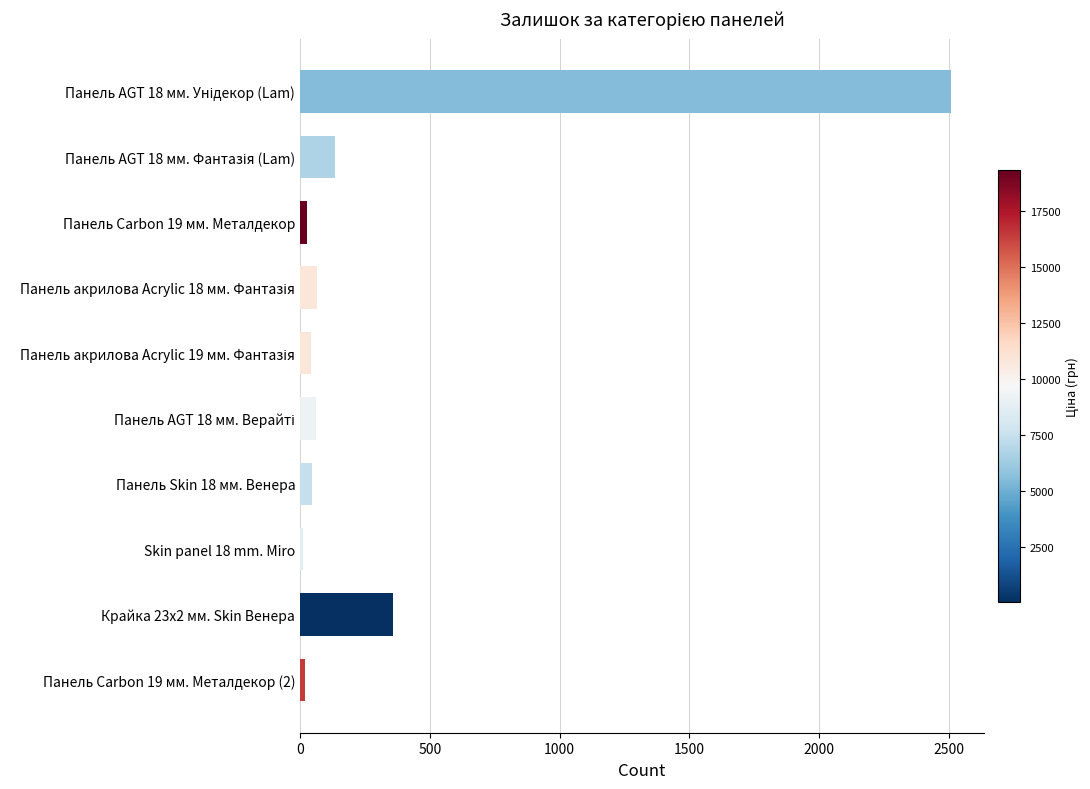

What is the sum of all values?

3276